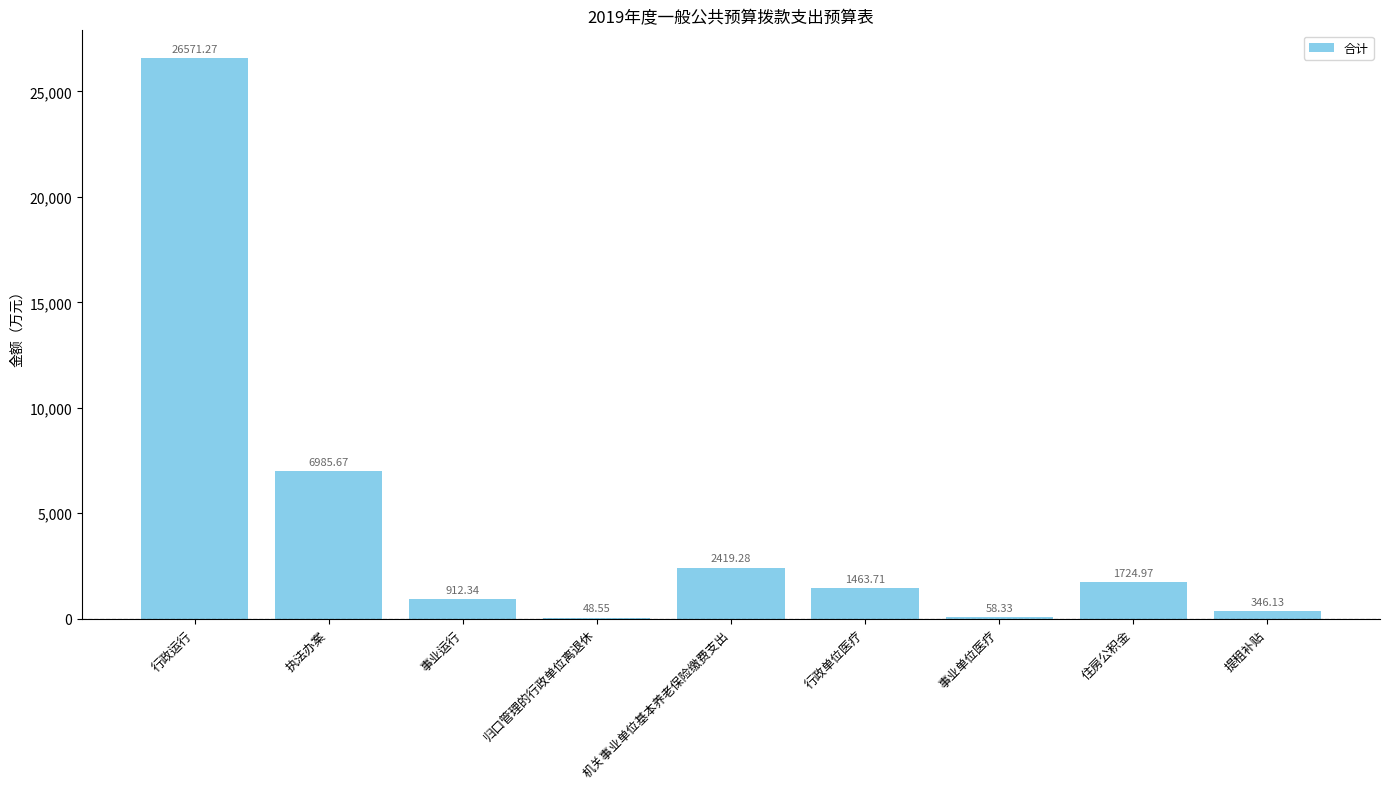

What is the maximum value shown in the chart?

26571.3